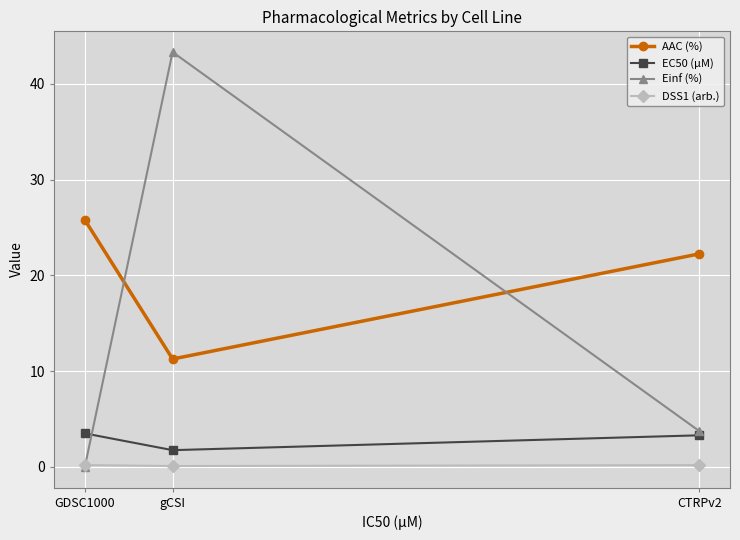

What is the maximum value shown in the chart?

43.3